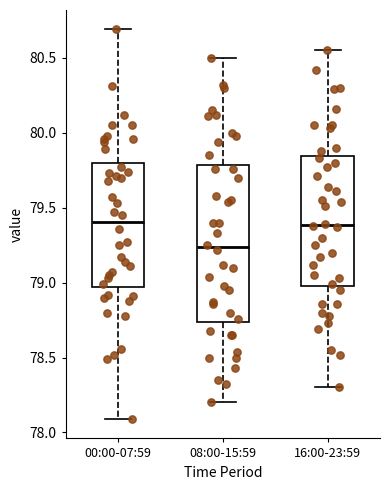

Reading left to right, transcribe this box plot: for each box, give where its median line is, the range the box spans, and where its two whiskers end, as read against the y-axis. The values are not printed on the chart, so give them approximately, as read against the axis.

00:00-07:59: median 79.40, box 78.95 to 79.80, whiskers 78.10 to 80.70
08:00-15:59: median 79.25, box 78.75 to 79.80, whiskers 78.20 to 80.50
16:00-23:59: median 79.40, box 79.00 to 79.85, whiskers 78.30 to 80.55